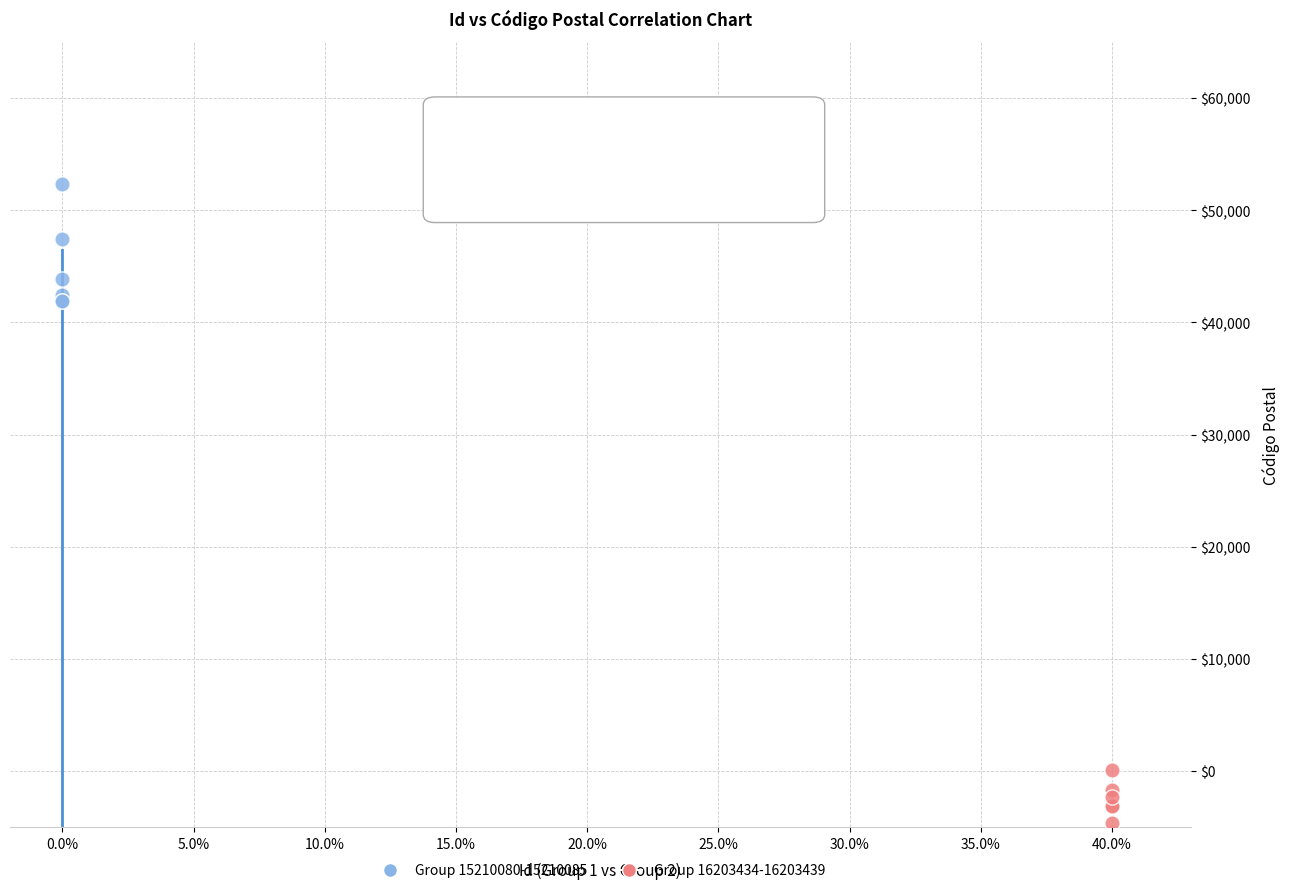

What are all the series names shown in the legend?

Group 15210080-15210085, Group 16203434-16203439